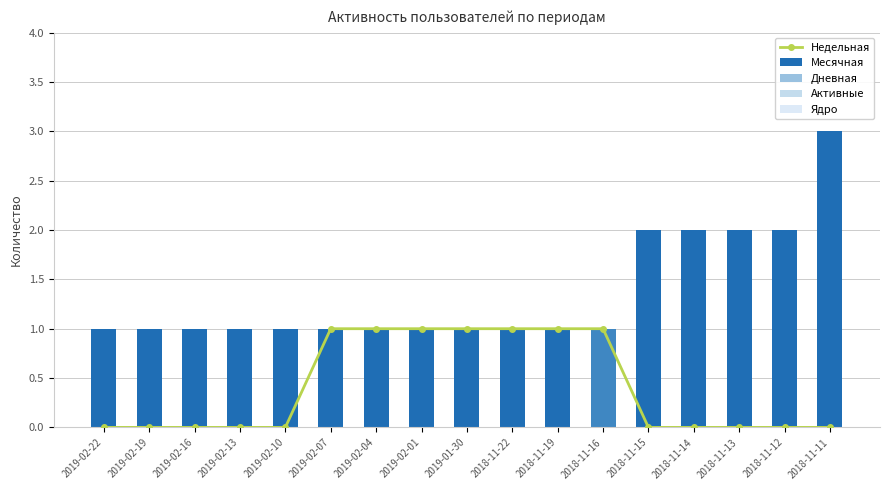

What is the label of the 1st bar from the left?

2019-02-22